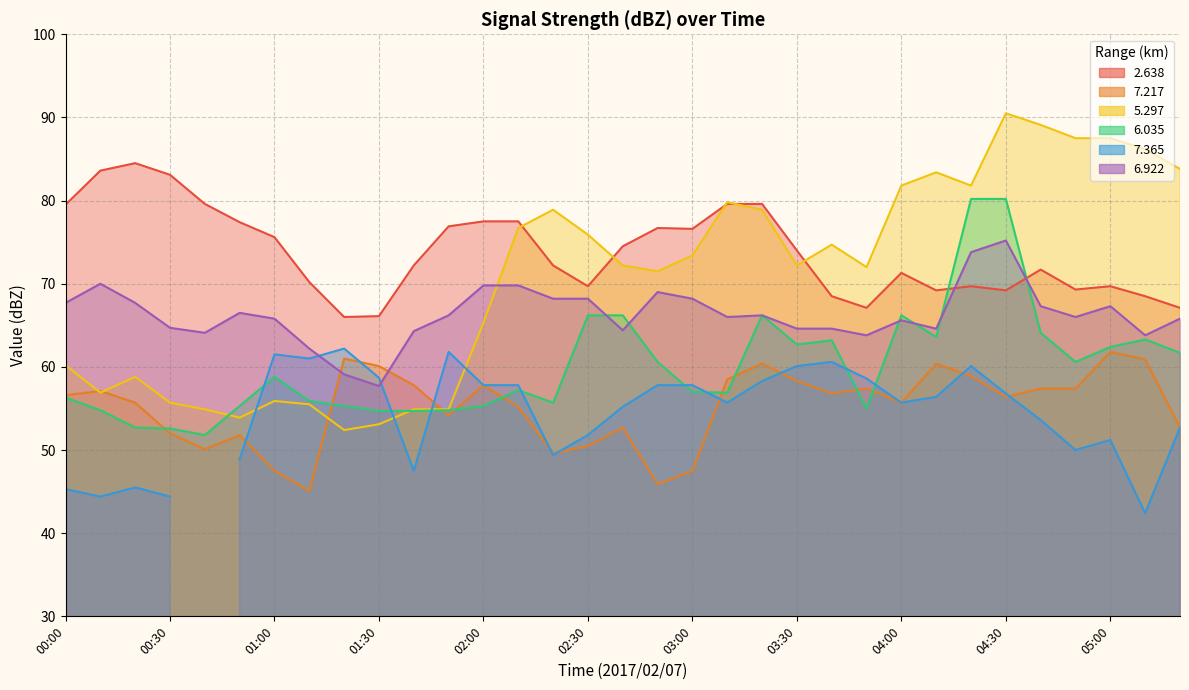

How many values in the   5.297 series are below 72?

14